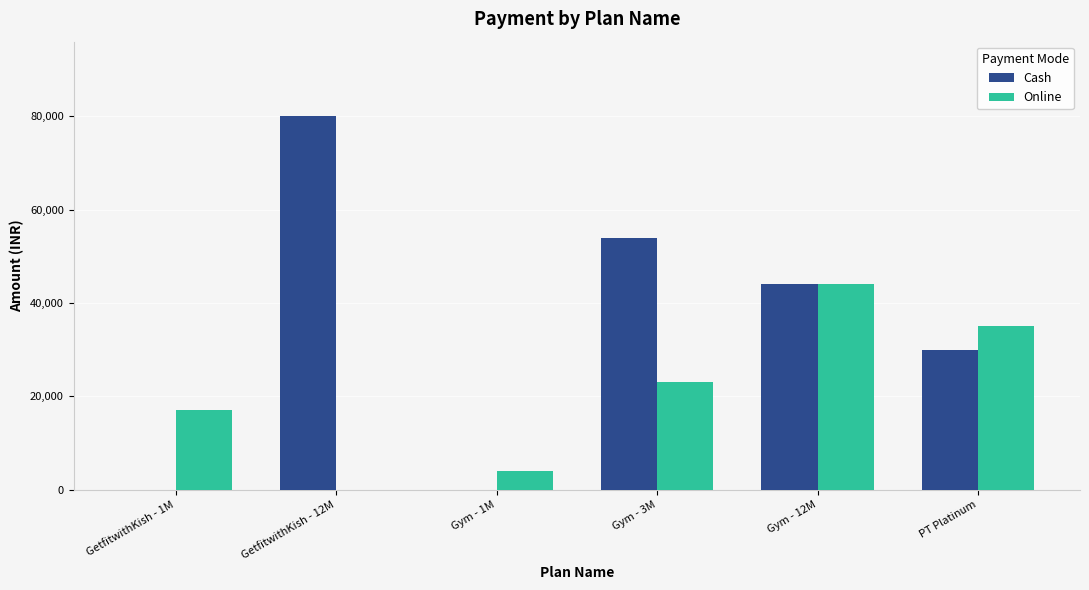

The Online series shows 35000 at PT Platinum. True or false?

True